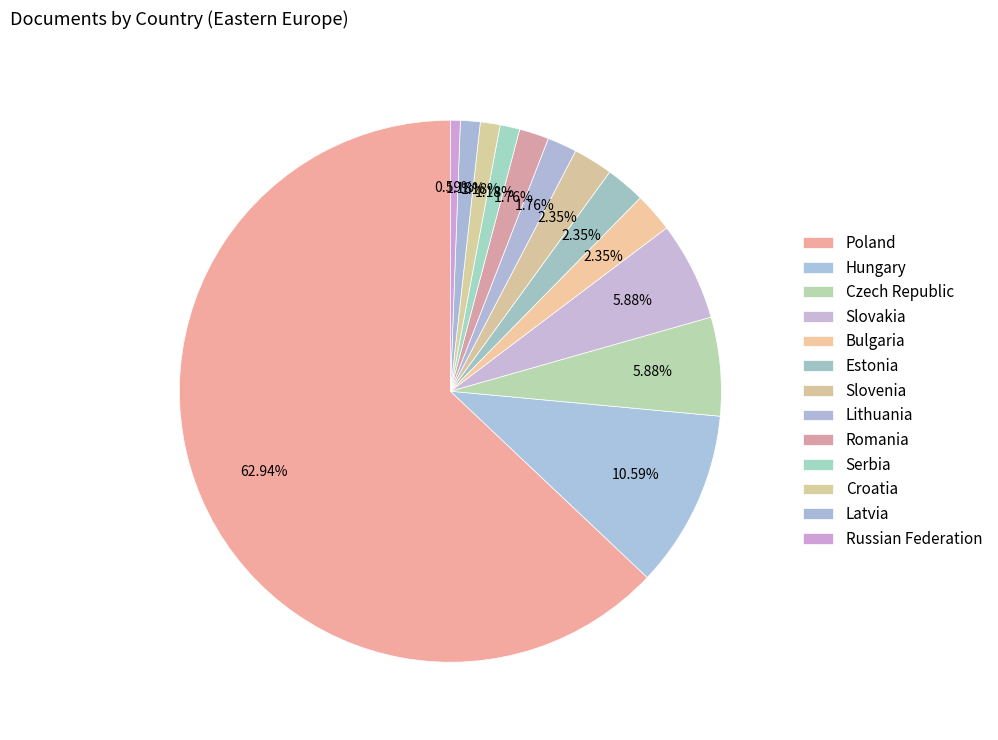

How many slices are in this pie chart?

13